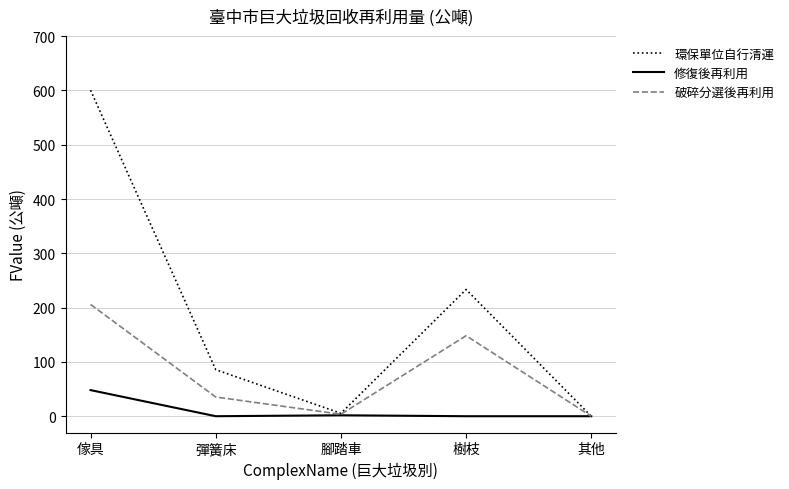

True or false: 修復後再利用 has a value of 0.0 at 其他.

True